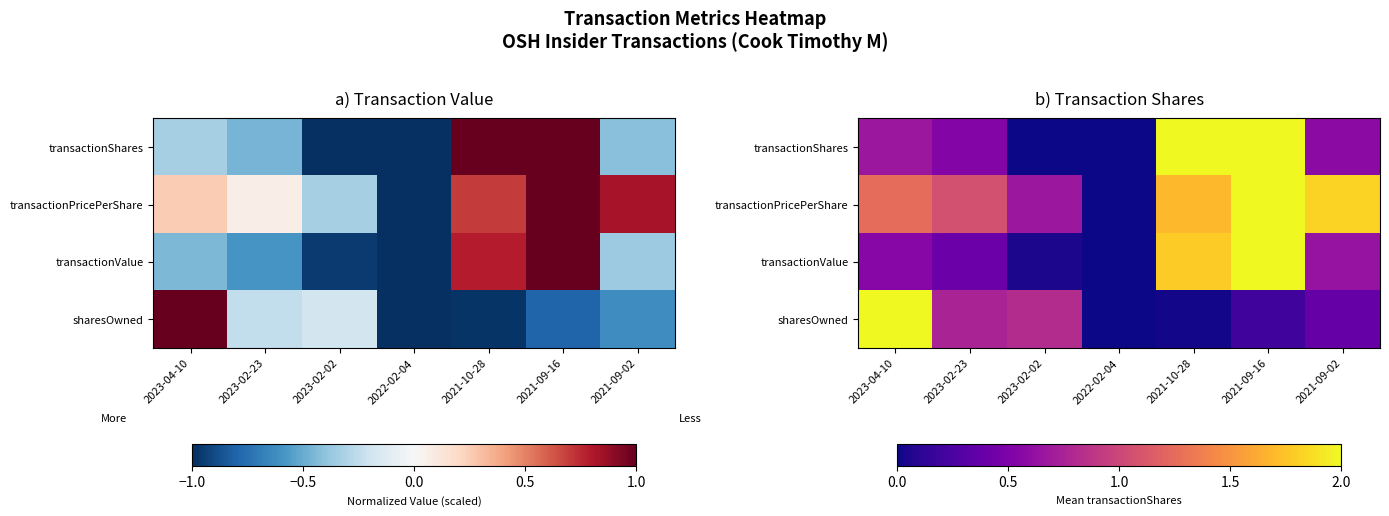

List the labels in order of transactionValue value, smallest first.

2022-02-04, 2023-02-02, 2023-02-23, 2023-04-10, 2021-09-02, 2021-10-28, 2021-09-16